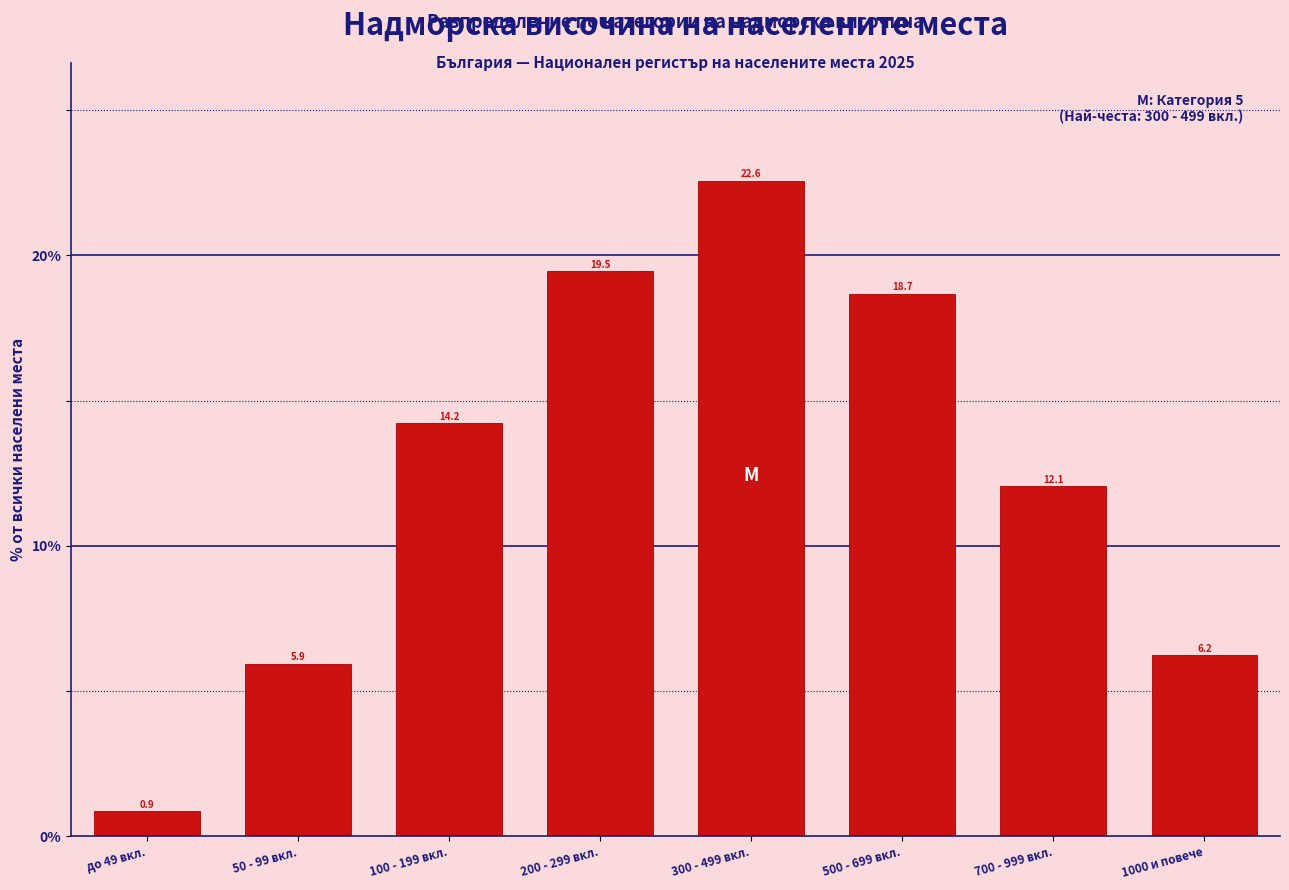

Reading left to right, what are all the values shown in this chart?

0.9	5.9	14.2	19.5	22.6	18.7	12.1	6.2